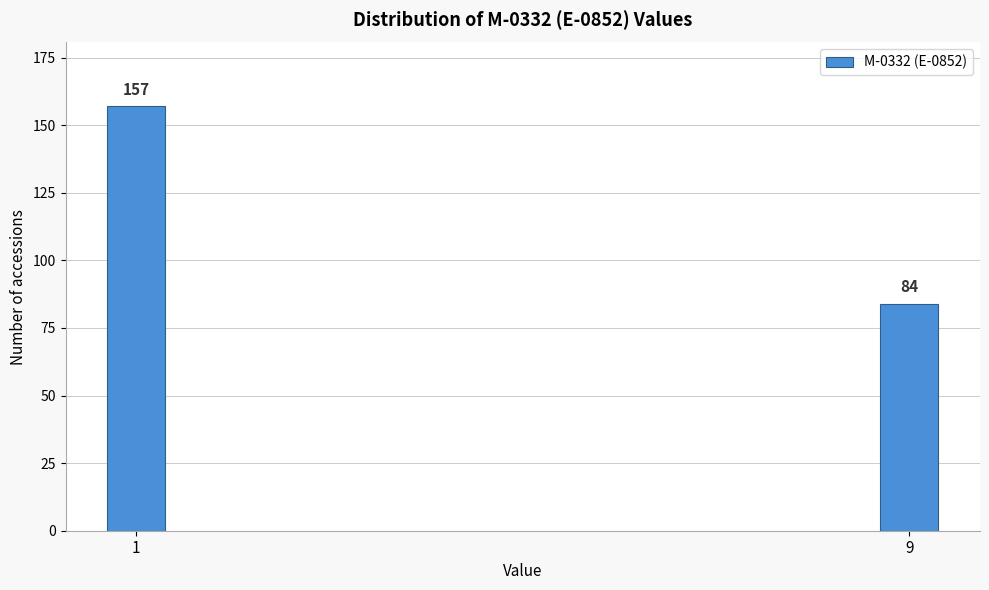

Reading left to right, transcribe all the data shown in this chart.

1=157	9=84